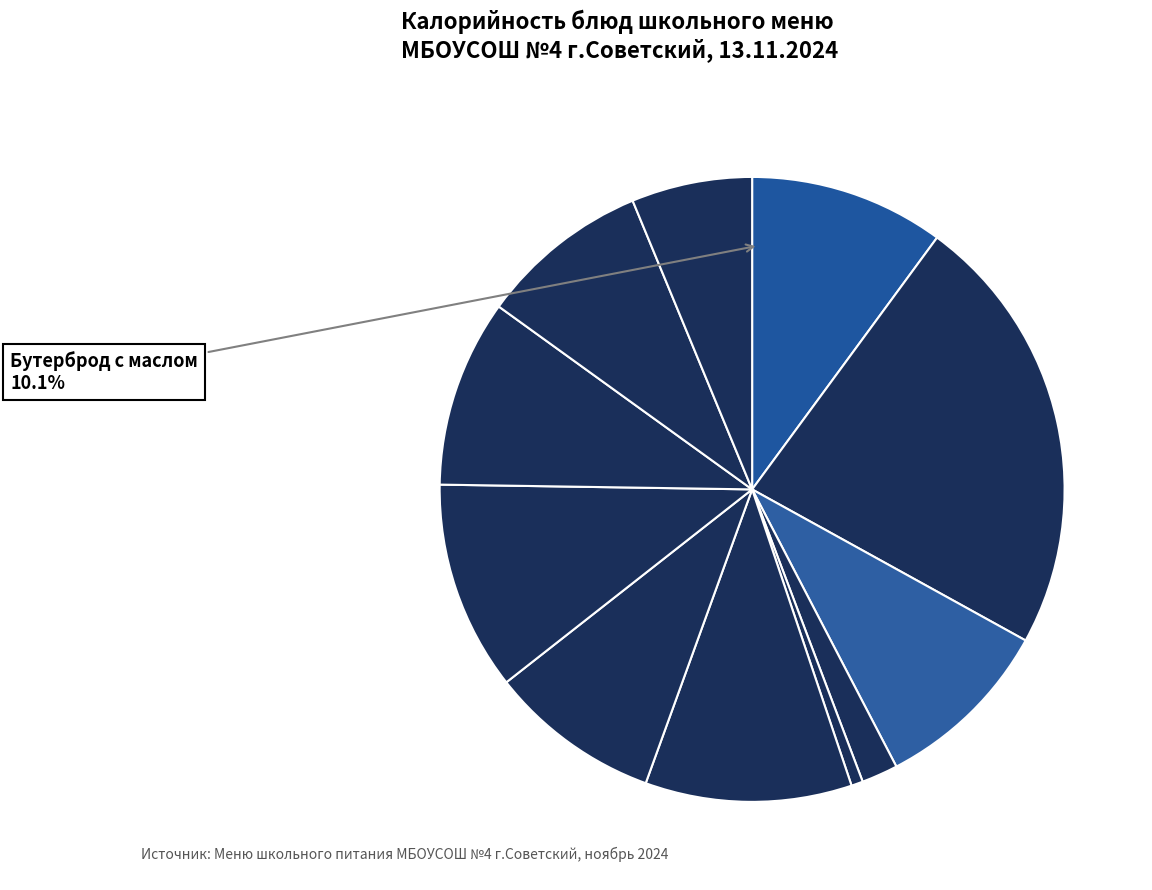

Rank the categories by value from highest to lowest.

Запеканка из творога, Каша гречневая, Борщ с капустой, Бутерброд с маслом, Компот из урюка, Какао с молоком, Гуляш, Хлеб пшеничный, Хлеб ржаной, Фрукты в ассортименте, Огурец свежий